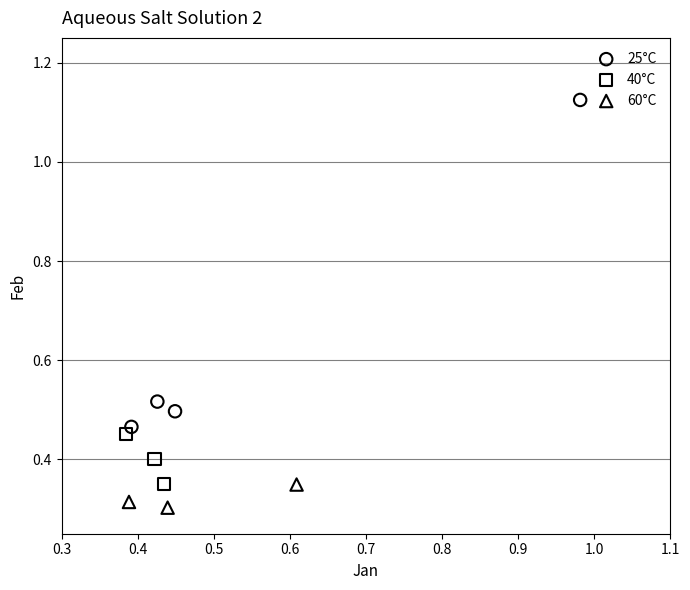

Which series has the largest Y range (max minus min)?

25°C